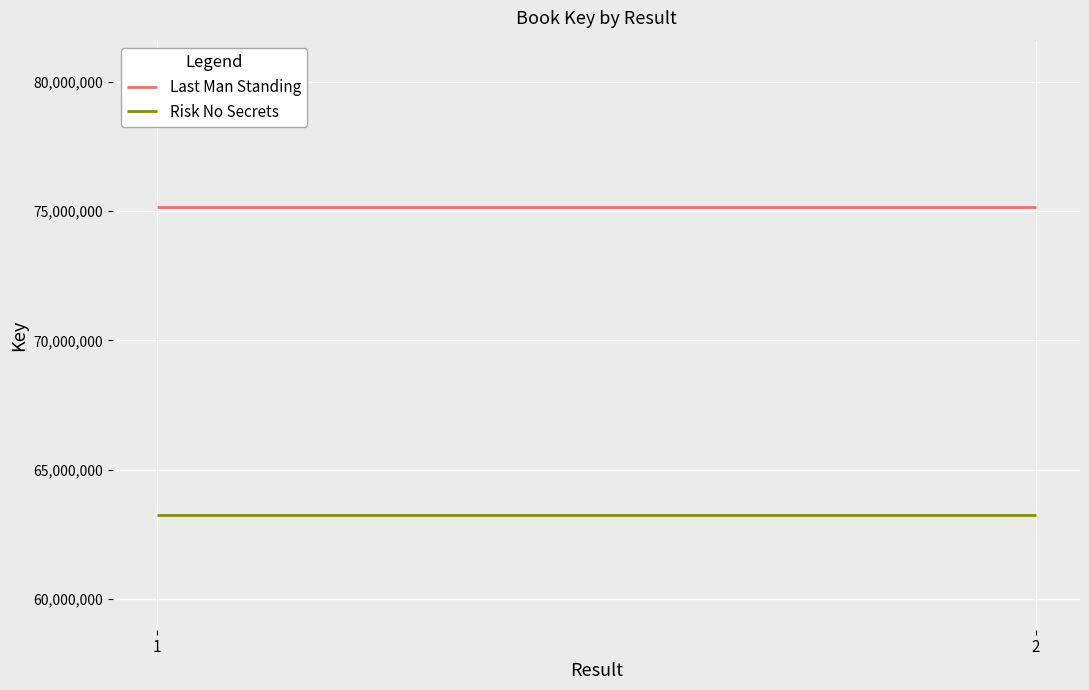

What is the value of the Risk No Secrets point at the 1st from the left?

63259130